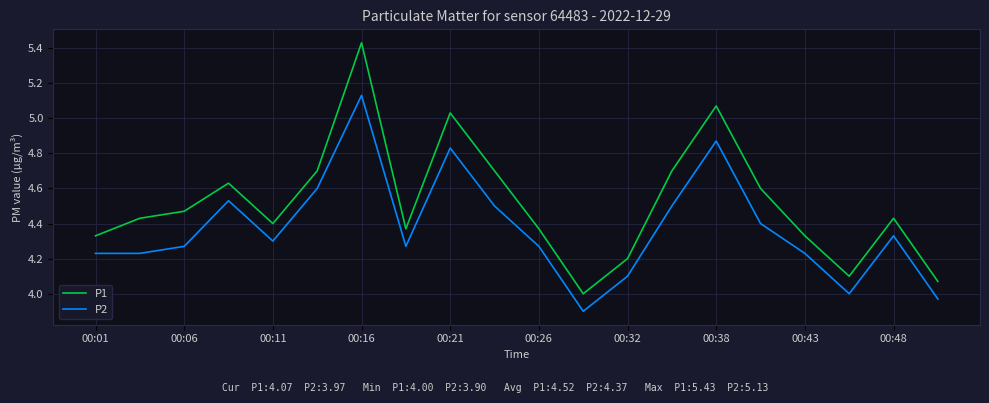

True or false: P1 and P2 cross at least once.

False